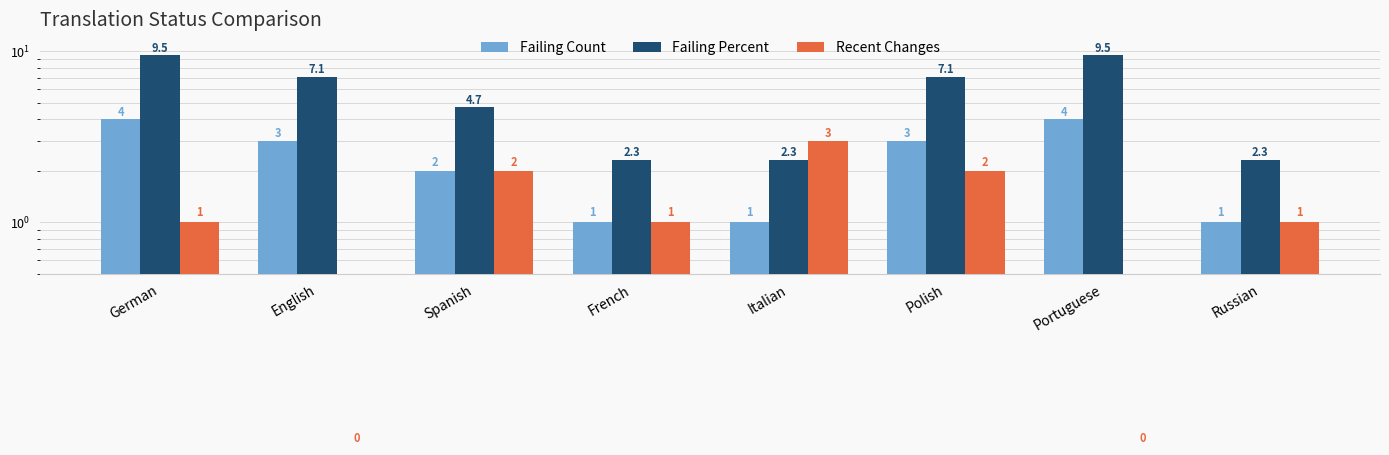

True or false: Recent Changes has a value of 1.4 at German.

False